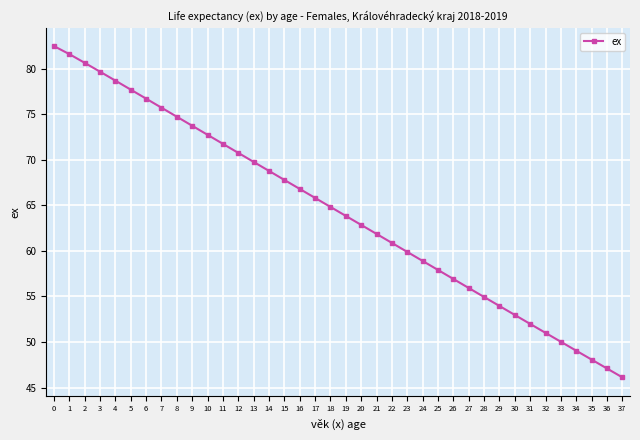

At which category does the chart reach its minimum across all series?

37